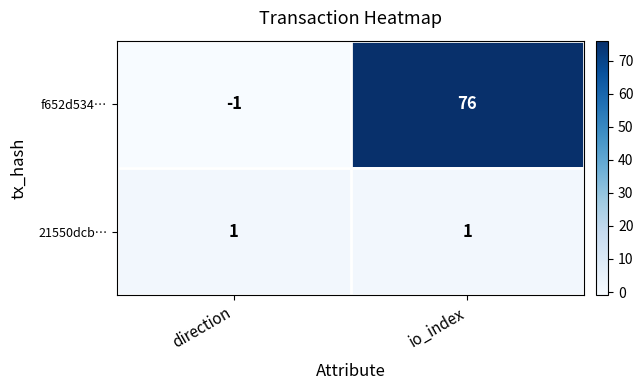

What is the greatest value displayed?

76